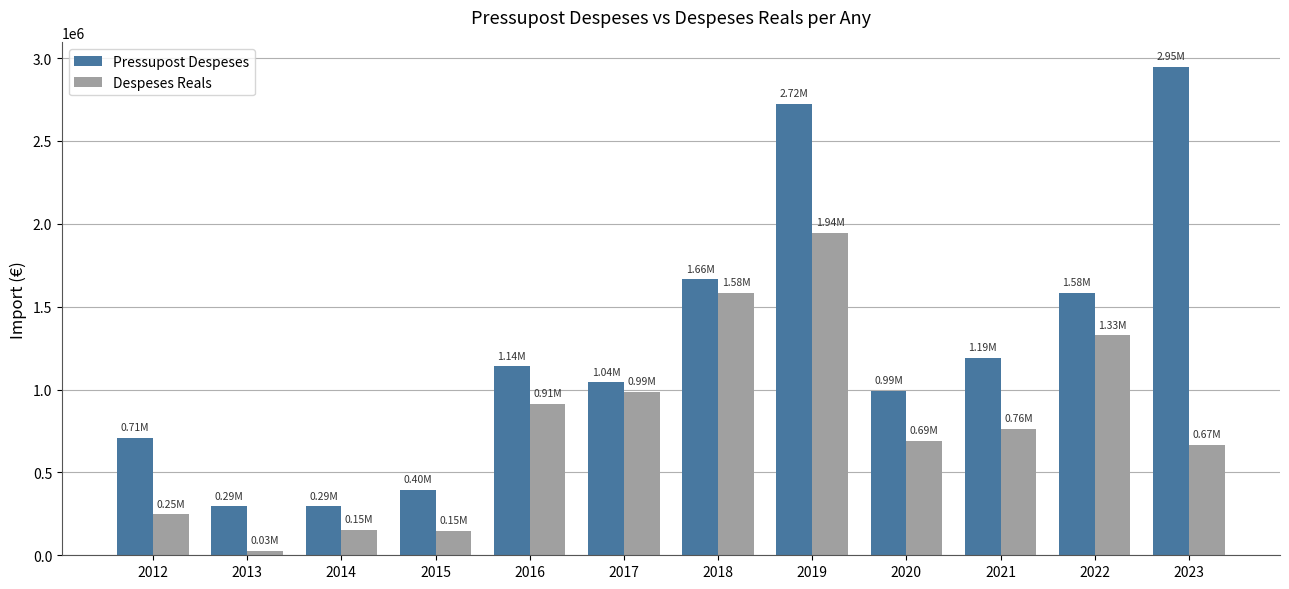

How many groups of bars are there?

12